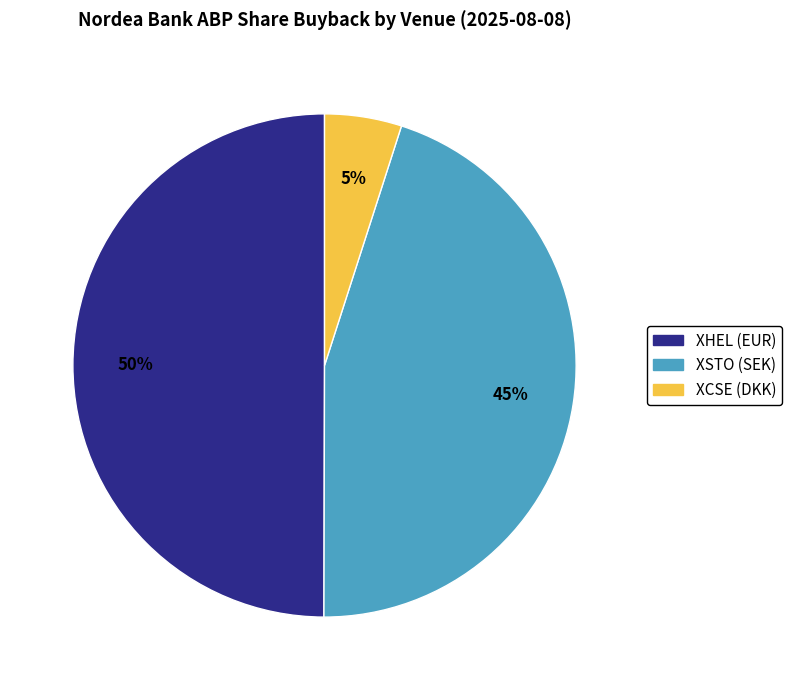

Is it true that XHEL (EUR) is 65% of the pie?

False